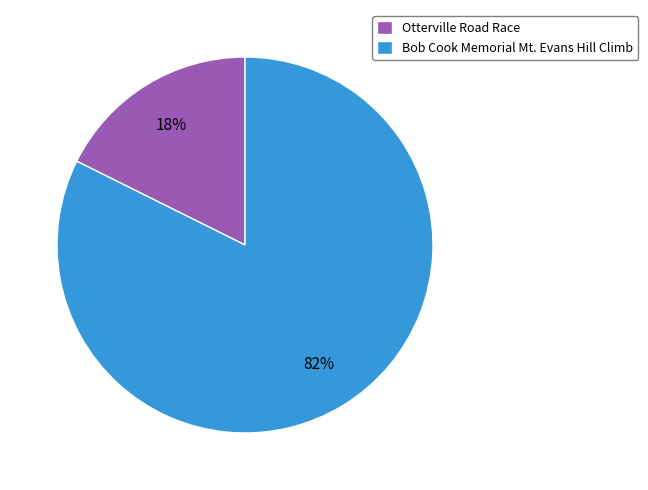

Does Bob Cook Memorial Mt. Evans Hill Climb represent more than half of the total?

Yes